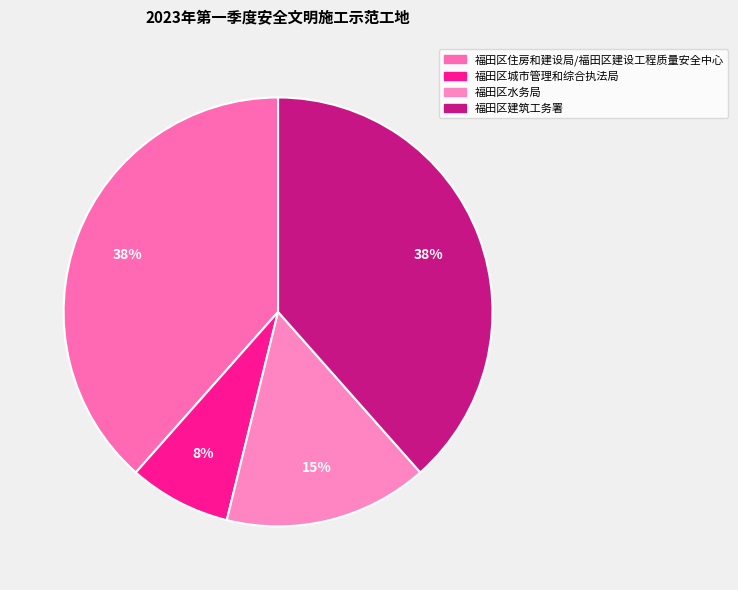

Do 福田区水务局 and 福田区建筑工务署 together represent more than half of the pie?

Yes